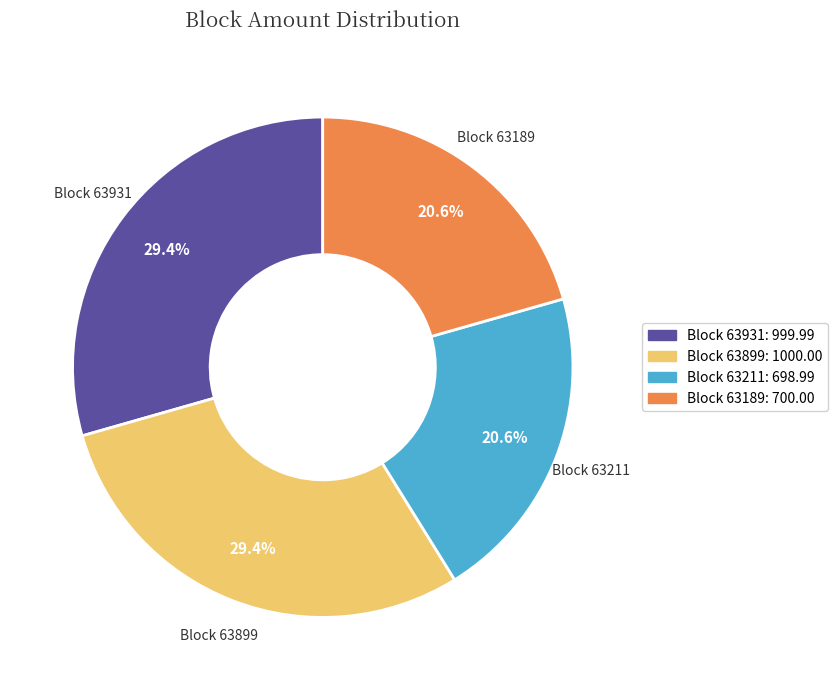

Count the number of slices in the pie.

4